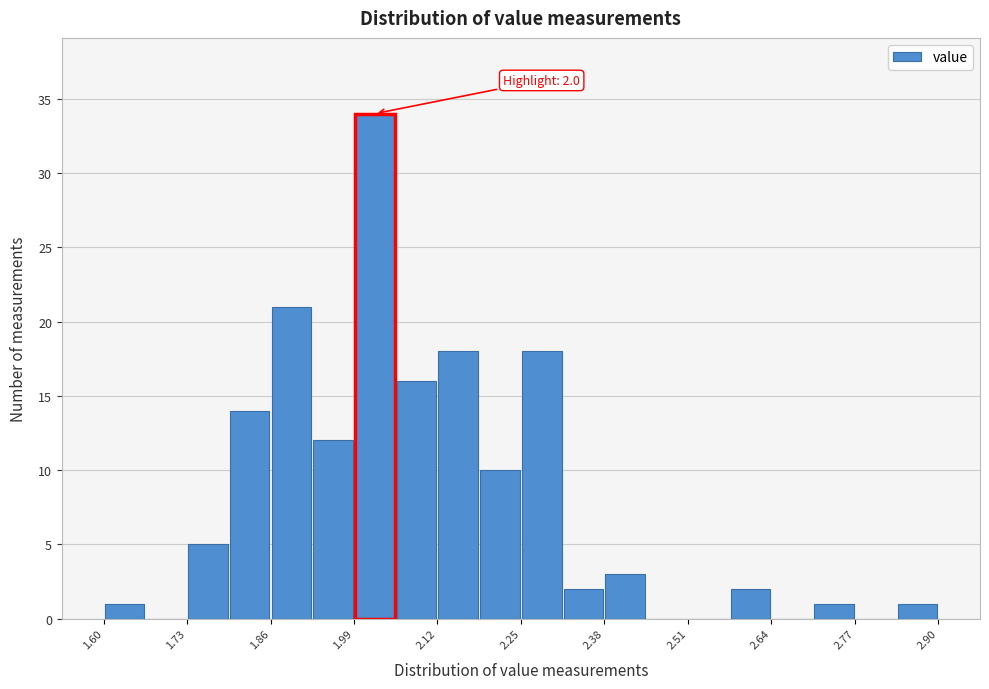

Read against the x-axis, roughly where is the centre of the tallest bar?

2.02